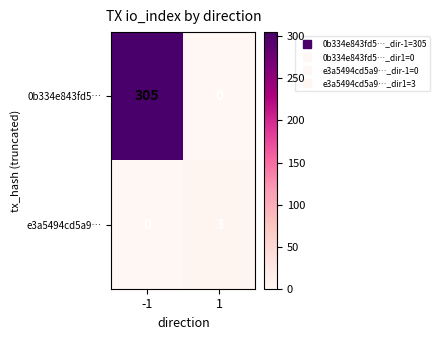

What is the sum of all 0b334e843fd5… values?

305